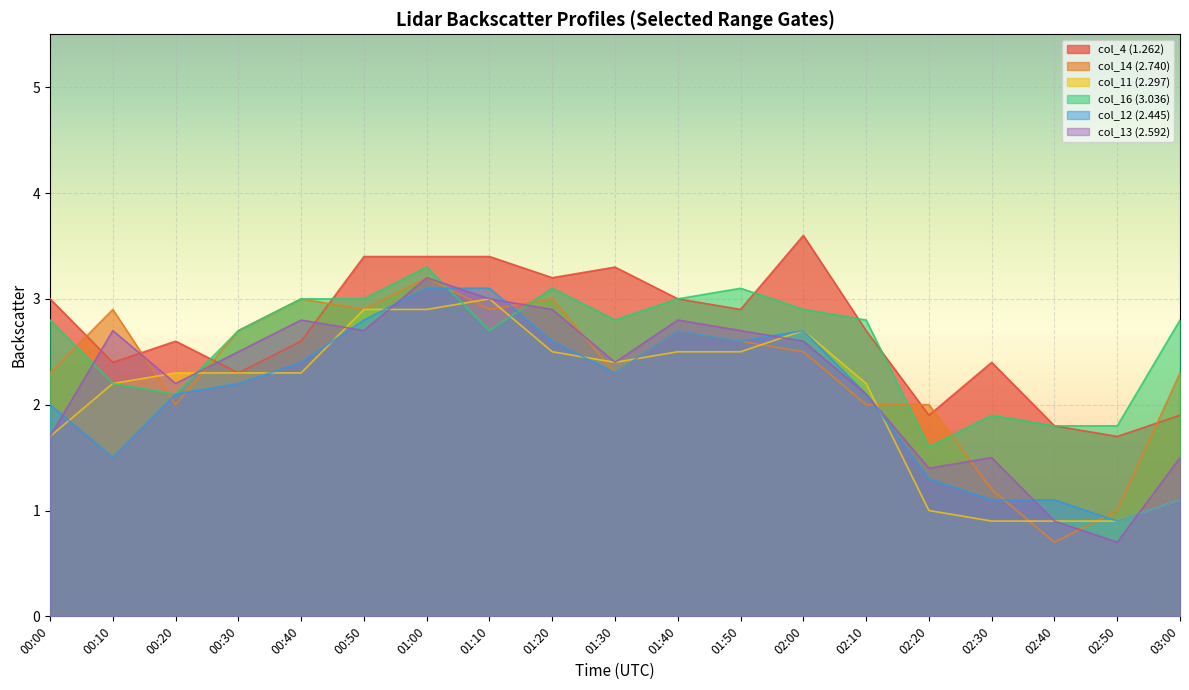

Reading left to right, what are all the values shown in this chart?

col_4 (1.262): 00:00=3.0	00:10=2.4	00:20=2.6	00:30=2.3	00:40=2.6	00:50=3.4	01:00=3.4	01:10=3.4	01:20=3.2	01:30=3.3	01:40=3.0	01:50=2.9	02:00=3.6	02:10=2.7	02:20=1.9	02:30=2.4	02:40=1.8	02:50=1.7	03:00=1.9
col_14 (2.740): 00:00=2.3	00:10=2.9	00:20=2.0	00:30=2.7	00:40=3.0	00:50=2.9	01:00=3.2	01:10=2.9	01:20=3.0	01:30=2.3	01:40=2.7	01:50=2.6	02:00=2.5	02:10=2.0	02:20=2.0	02:30=1.2	02:40=0.7	02:50=1.0	03:00=2.3
col_11 (2.297): 00:00=1.7	00:10=2.2	00:20=2.3	00:30=2.3	00:40=2.3	00:50=2.9	01:00=2.9	01:10=3.0	01:20=2.5	01:30=2.4	01:40=2.5	01:50=2.5	02:00=2.7	02:10=2.2	02:20=1.0	02:30=0.9	02:40=0.9	02:50=0.9	03:00=1.1
col_16 (3.036): 00:00=2.8	00:10=2.2	00:20=2.1	00:30=2.7	00:40=3.0	00:50=3.0	01:00=3.3	01:10=2.7	01:20=3.1	01:30=2.8	01:40=3.0	01:50=3.1	02:00=2.9	02:10=2.8	02:20=1.6	02:30=1.9	02:40=1.8	02:50=1.8	03:00=2.8
col_12 (2.445): 00:00=2.0	00:10=1.5	00:20=2.1	00:30=2.2	00:40=2.4	00:50=2.8	01:00=3.1	01:10=3.1	01:20=2.6	01:30=2.3	01:40=2.7	01:50=2.6	02:00=2.7	02:10=2.1	02:20=1.3	02:30=1.1	02:40=1.1	02:50=0.9	03:00=1.1
col_13 (2.592): 00:00=1.7	00:10=2.7	00:20=2.2	00:30=2.5	00:40=2.8	00:50=2.7	01:00=3.2	01:10=3.0	01:20=2.9	01:30=2.4	01:40=2.8	01:50=2.7	02:00=2.6	02:10=2.1	02:20=1.4	02:30=1.5	02:40=0.9	02:50=0.7	03:00=1.5